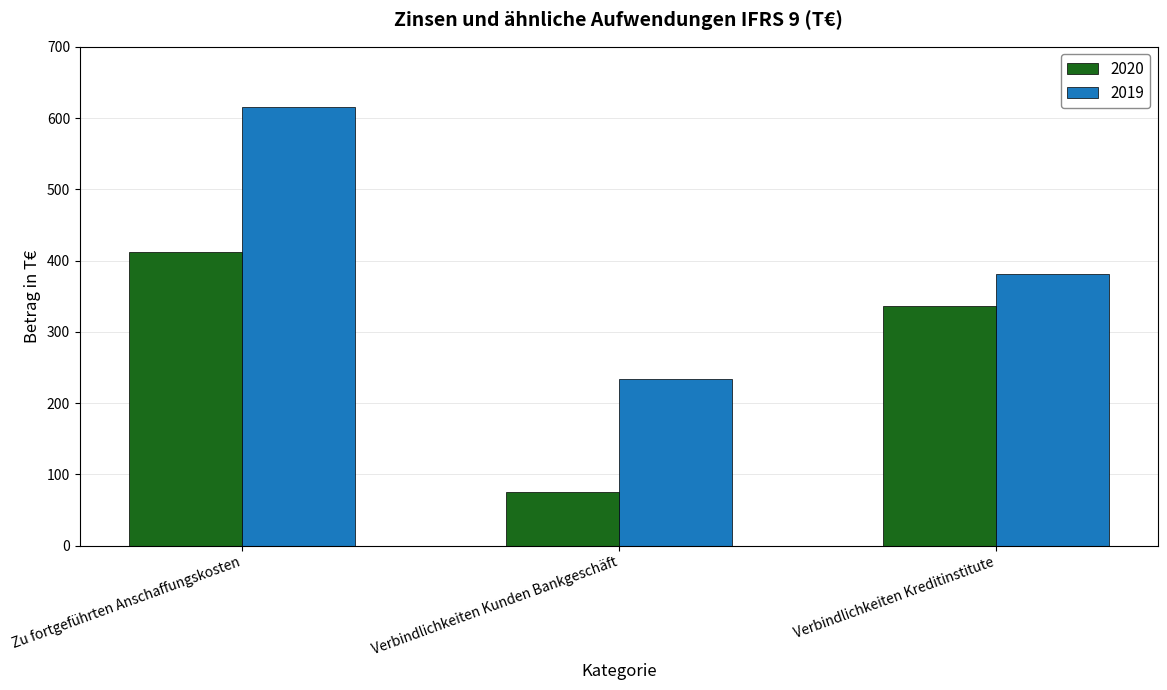

Rank the series at Verbindlichkeiten Kreditinstitute from lowest to highest value.

2020, 2019